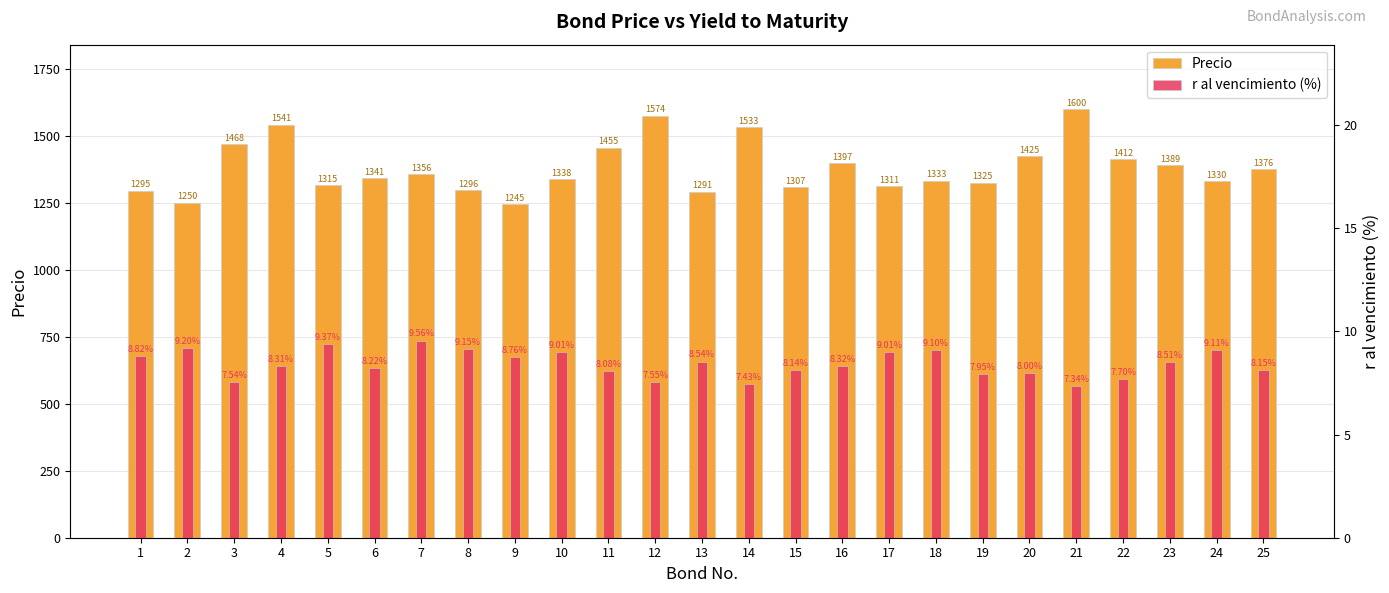

Is the value of Precio at 21 greater than the value of r al vencimiento (%) at 8?

Yes